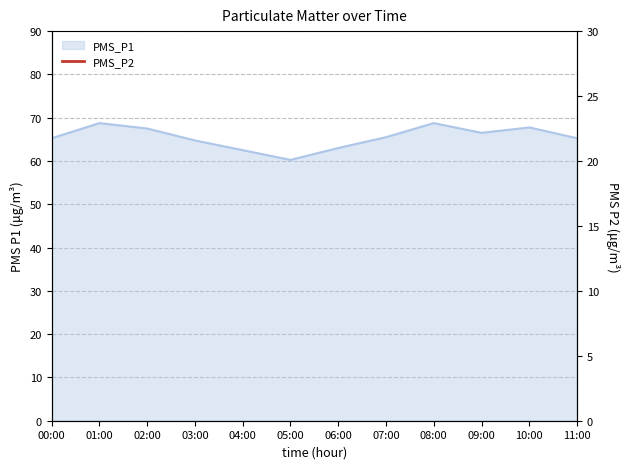

Between 02:00 and 06:00, which is larger?

02:00